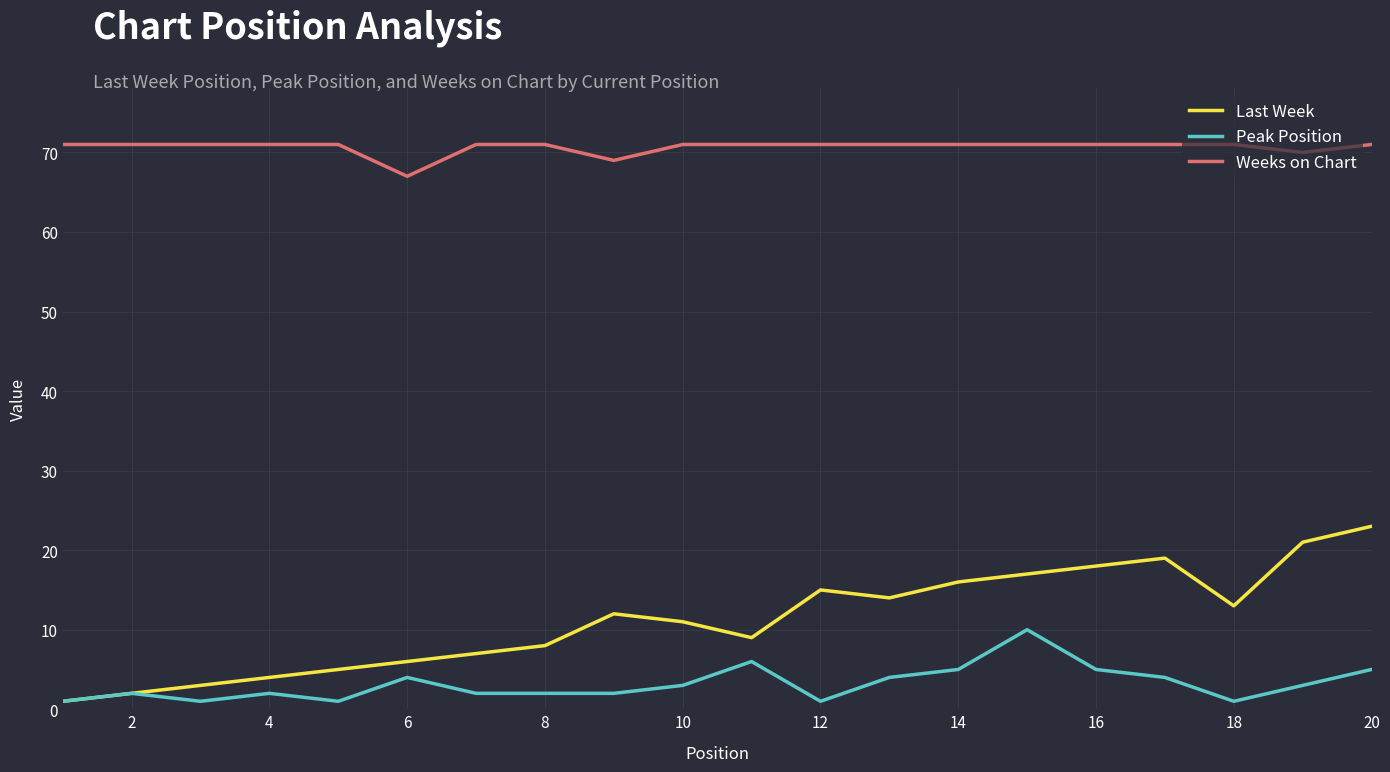

Which series has the largest range (max minus min)?

Last Week